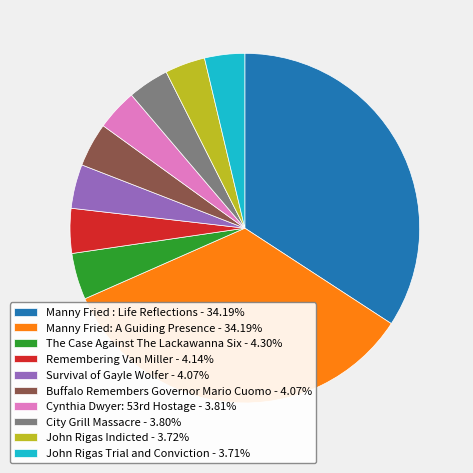

The Survival of Gayle Wolfer slice represents 13% of the pie. True or false?

False